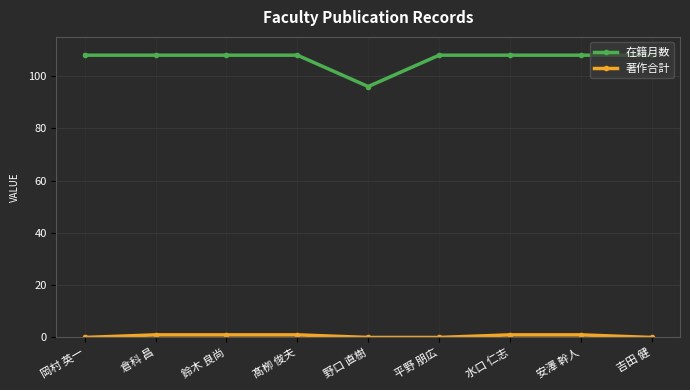

What is the maximum value shown in the chart?

108